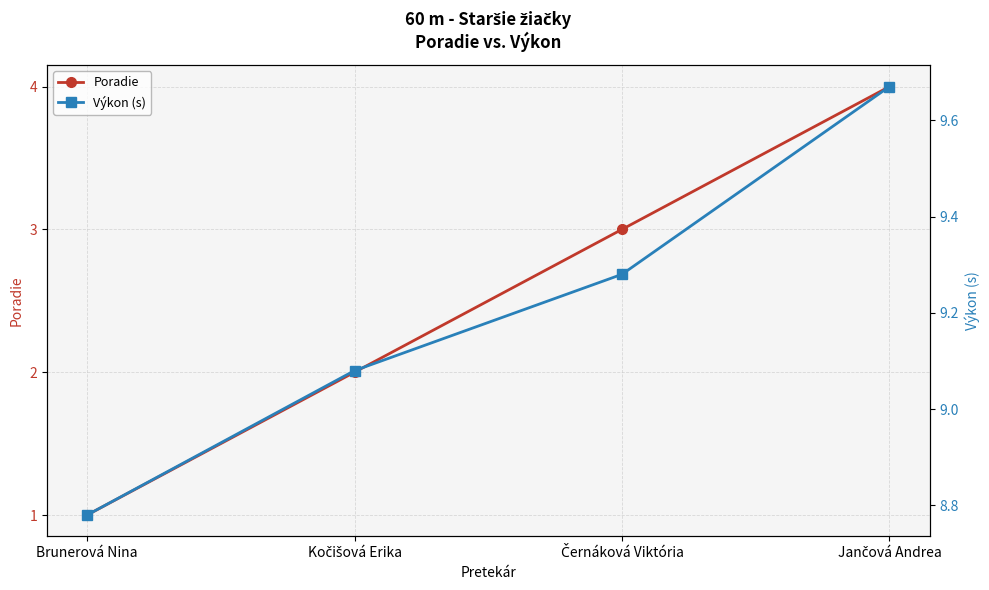

Count the number of categories in the chart.

4